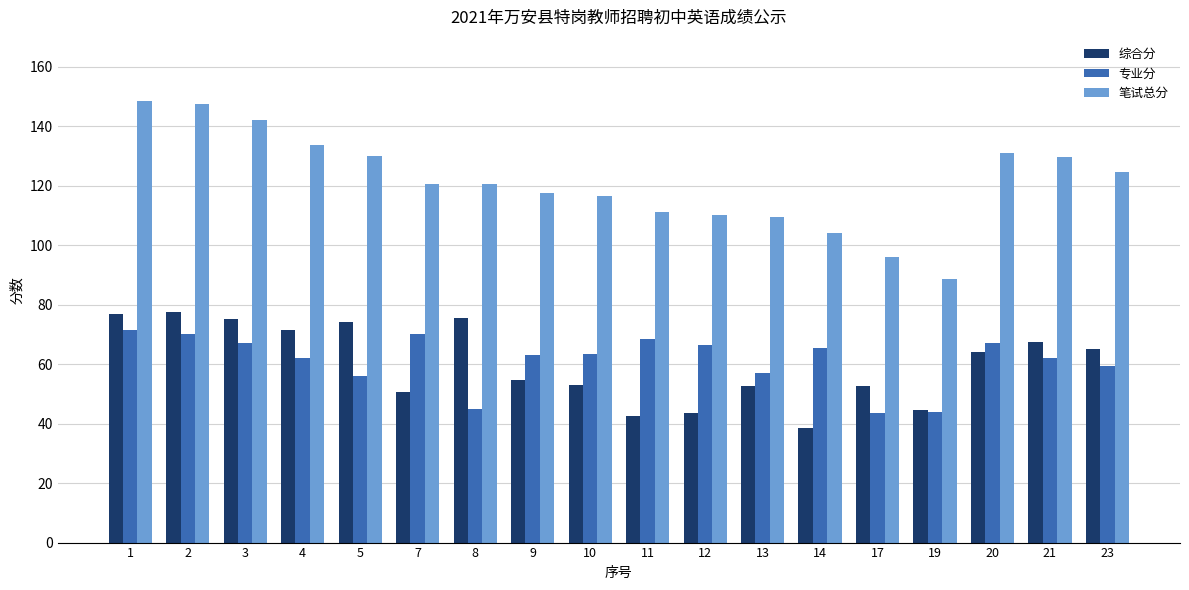

What is the highest value of the 综合分 series?

77.5